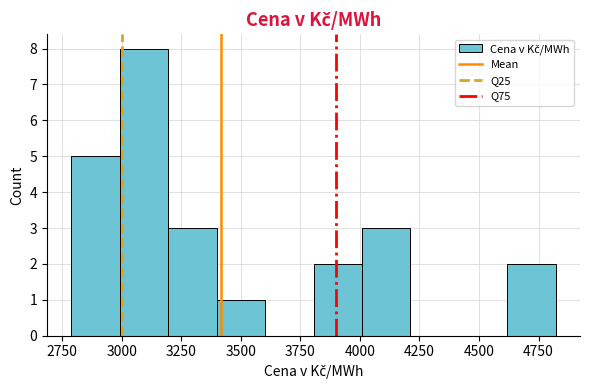

Which range on the x-axis has the tallest bar?

3000 to 3200